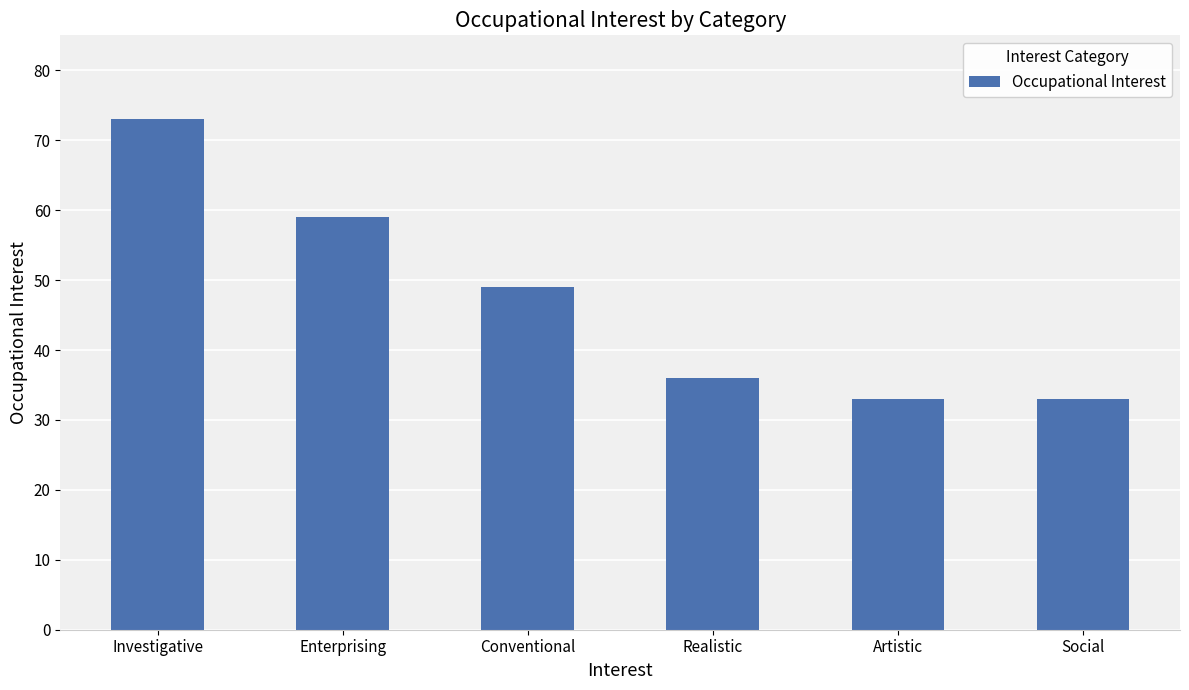

What position from the left is Conventional?

3